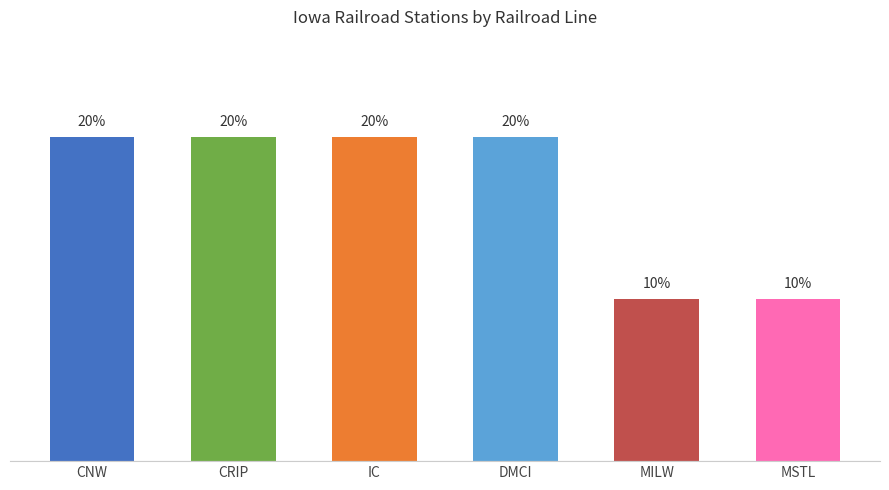

What is the label of the 3rd bar from the right?

DMCI